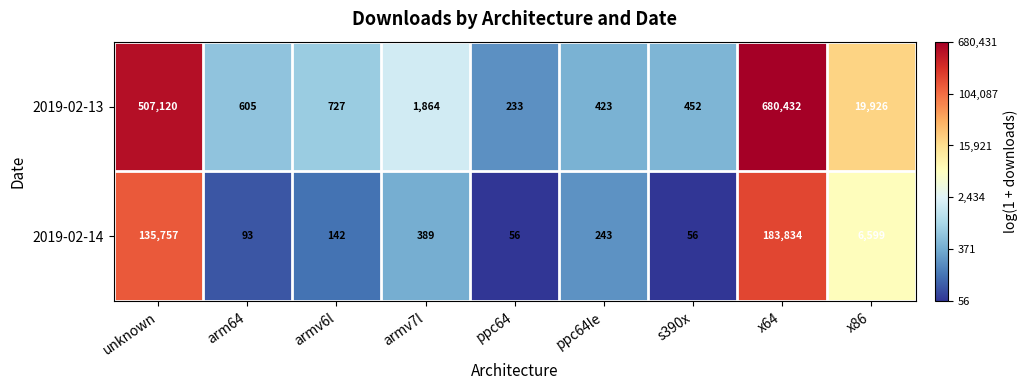

List the series in order of their overall mean, highest first.

2019-02-13, 2019-02-14